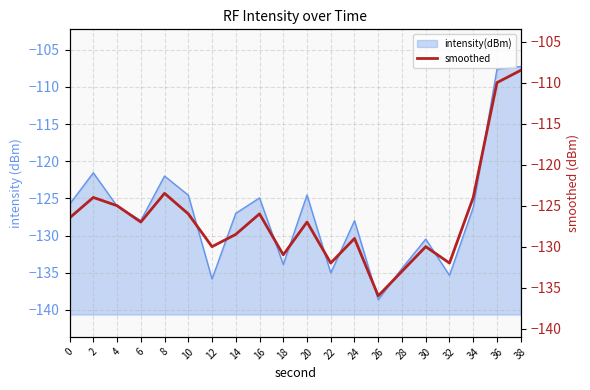

Which has a higher value, 24 or 30?

24